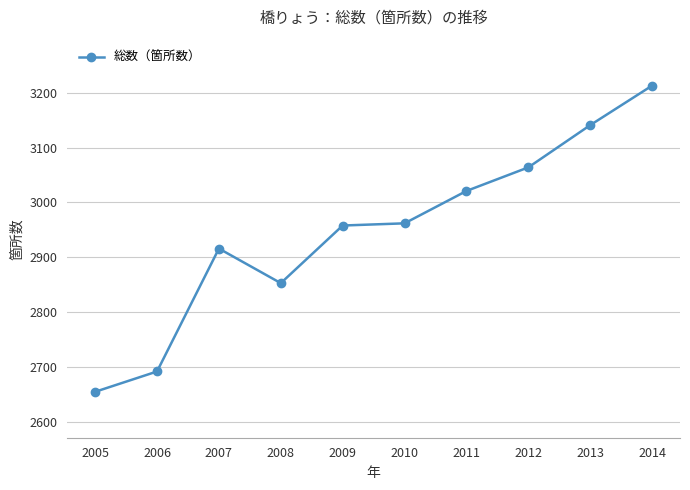

What is the difference between the values at 2007 and 2014?

297